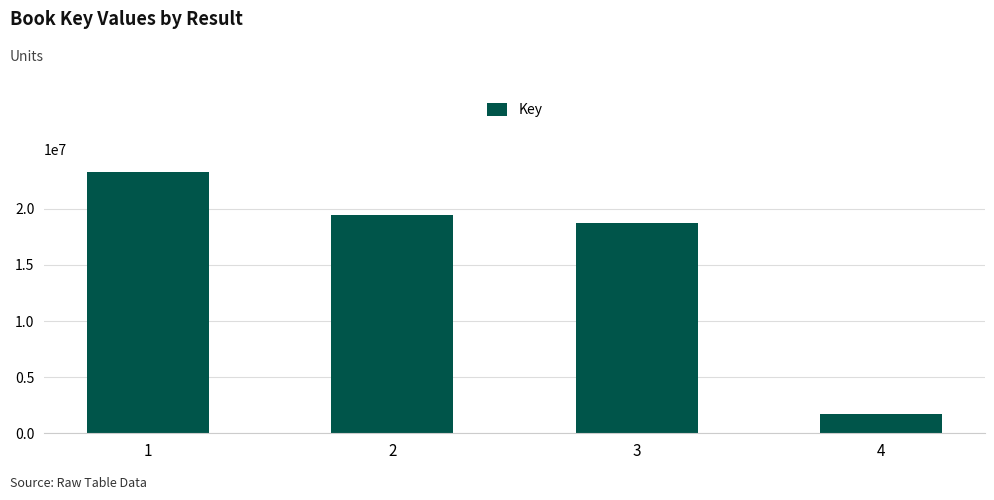

What is the value of the 2nd bar from the left?

19476976